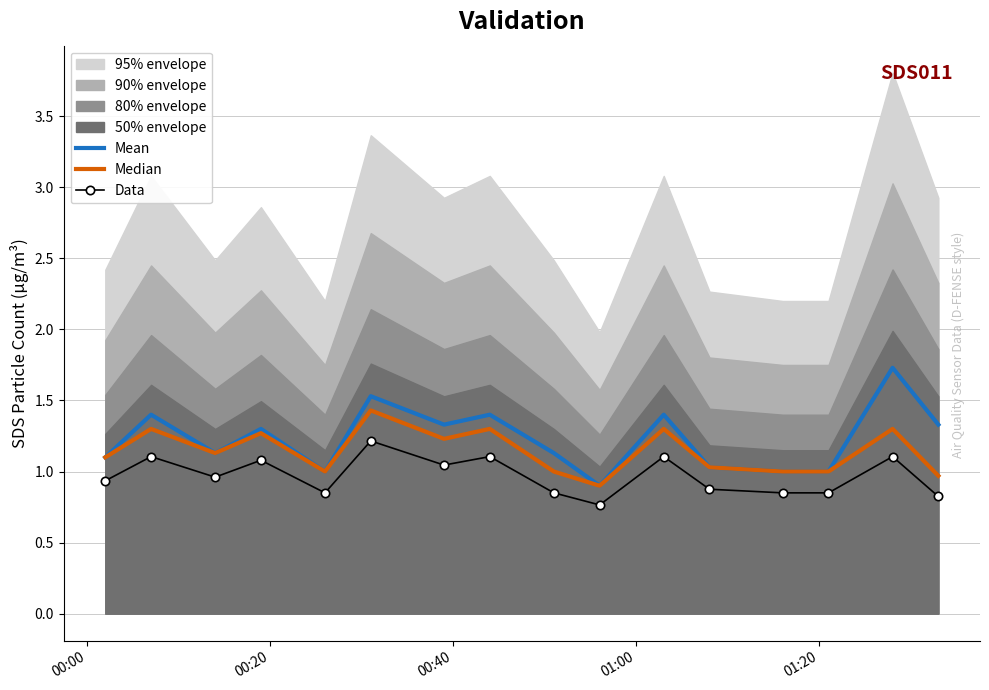

True or false: Mean and Median intersect in this chart.

False